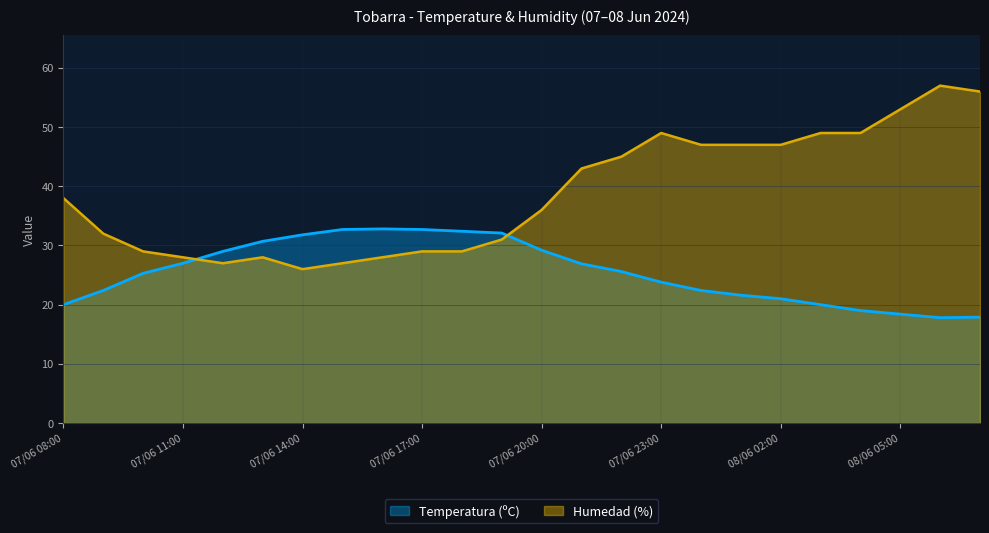

What is the label of the 18th point from the right?

07/06 14:00